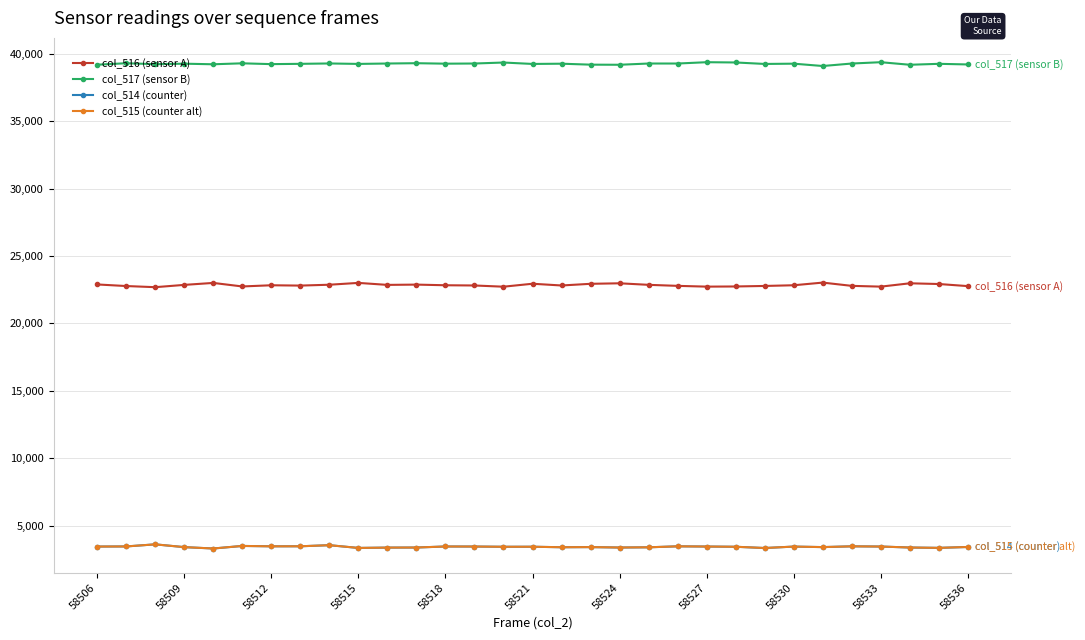

What is the minimum value for col_515 (counter alt)?

3317